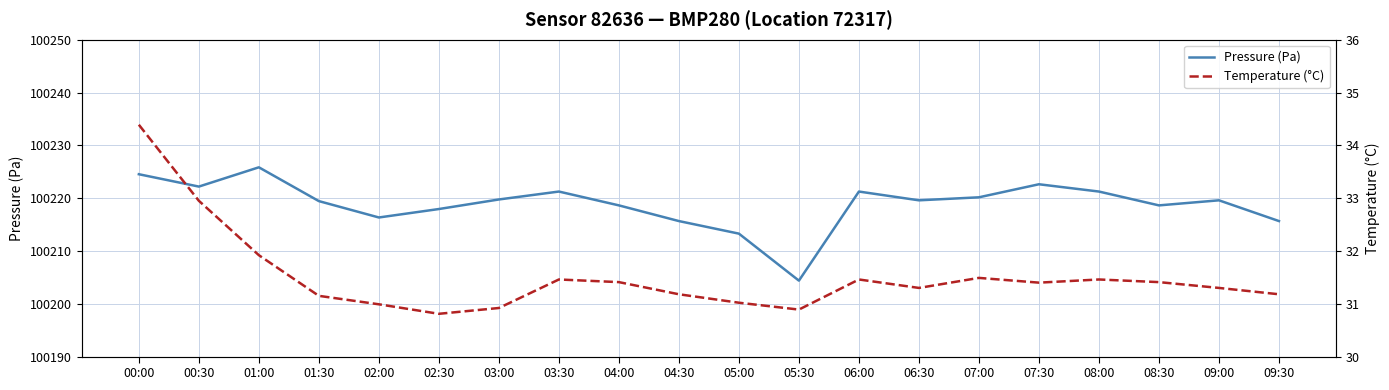

How many values in the Pressure (Pa) series are below 100219?

8